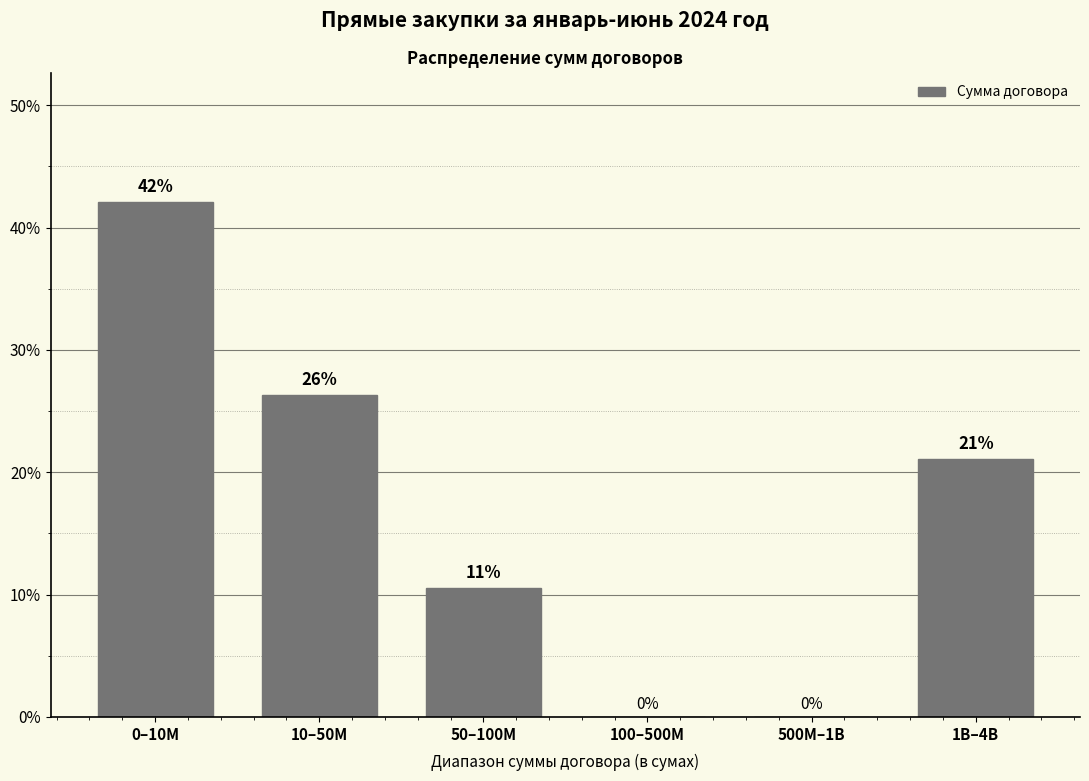

Where does the data first go above 21?

0–10M